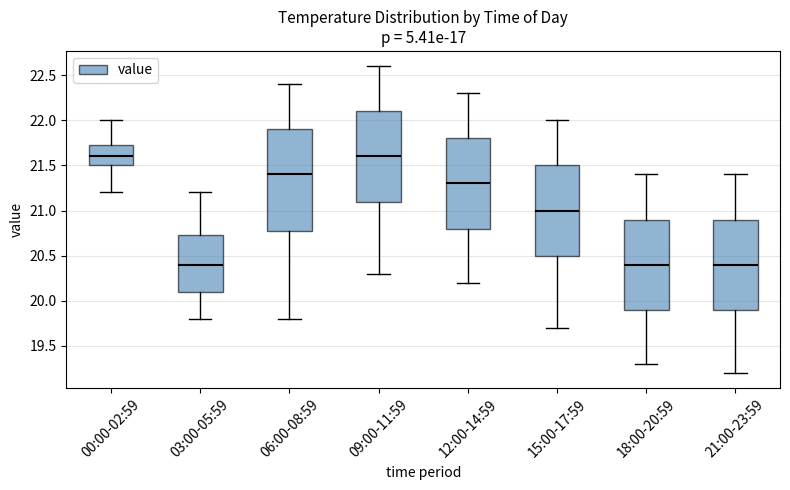

Reading left to right, transcribe this box plot: for each box, give where its median line is, the range the box spans, and where its two whiskers end, as read against the y-axis. The values are not printed on the chart, so give them approximately, as read against the axis.

00:00-02:59: median 21.60, box 21.50 to 21.75, whiskers 21.20 to 22.00
03:00-05:59: median 20.40, box 20.10 to 20.75, whiskers 19.80 to 21.20
06:00-08:59: median 21.40, box 20.80 to 21.90, whiskers 19.80 to 22.40
09:00-11:59: median 21.60, box 21.10 to 22.10, whiskers 20.30 to 22.60
12:00-14:59: median 21.30, box 20.80 to 21.80, whiskers 20.20 to 22.30
15:00-17:59: median 21.00, box 20.50 to 21.50, whiskers 19.70 to 22.00
18:00-20:59: median 20.40, box 19.90 to 20.90, whiskers 19.30 to 21.40
21:00-23:59: median 20.40, box 19.90 to 20.90, whiskers 19.20 to 21.40